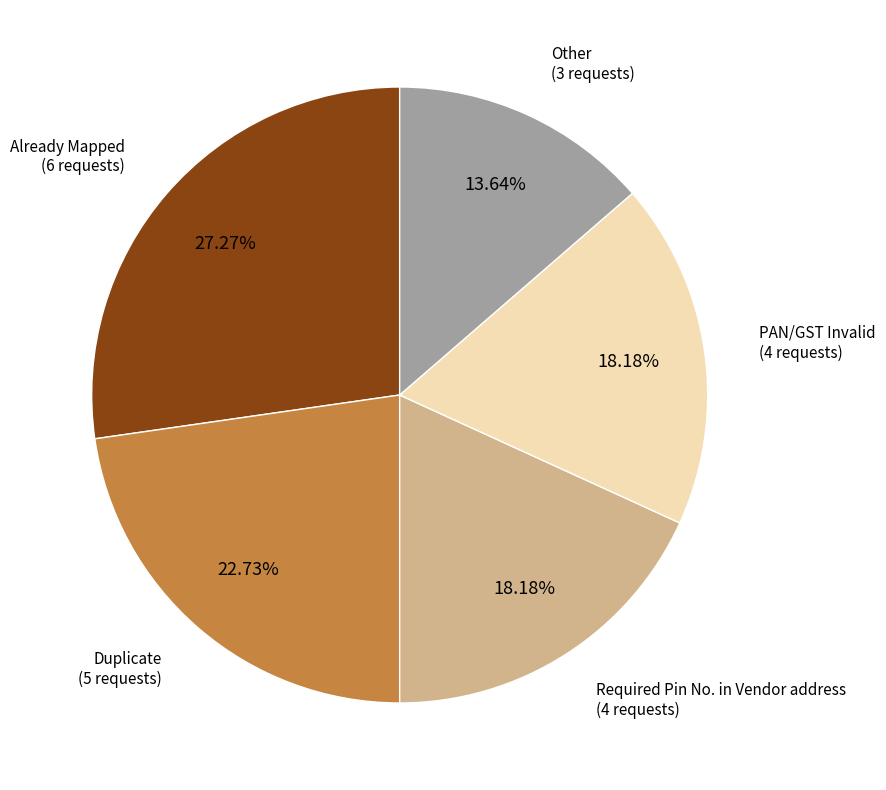

Is there any slice that represents more than half of the pie?

No